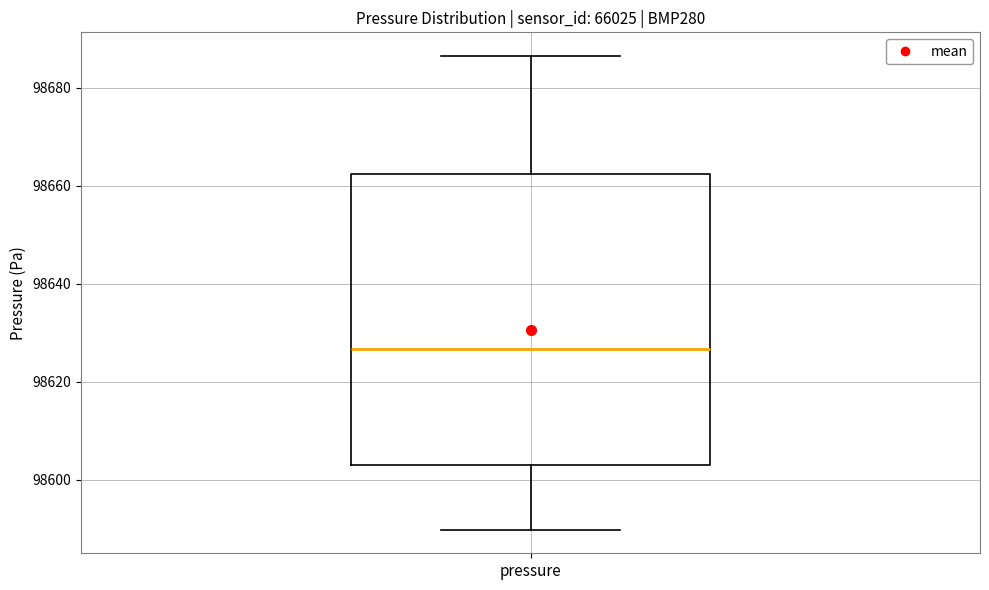

Where is the upper edge of the box for pressure on the y-axis? The values are not printed on the chart, so give them approximately, as read against the axis.

98662